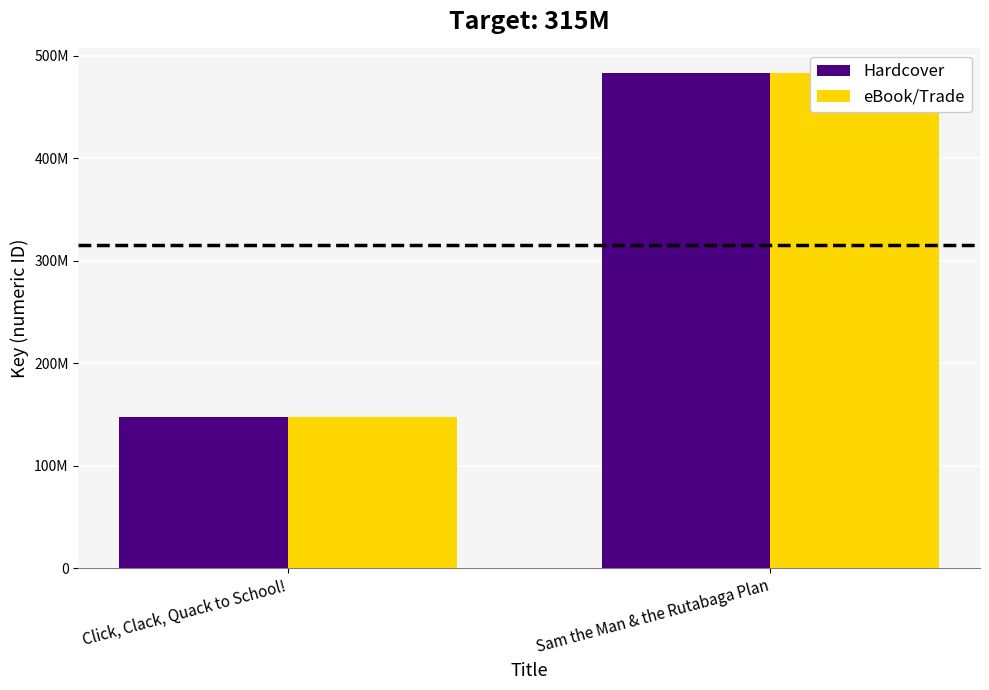

At which label does Hardcover reach its minimum?

Click, Clack, Quack to School!